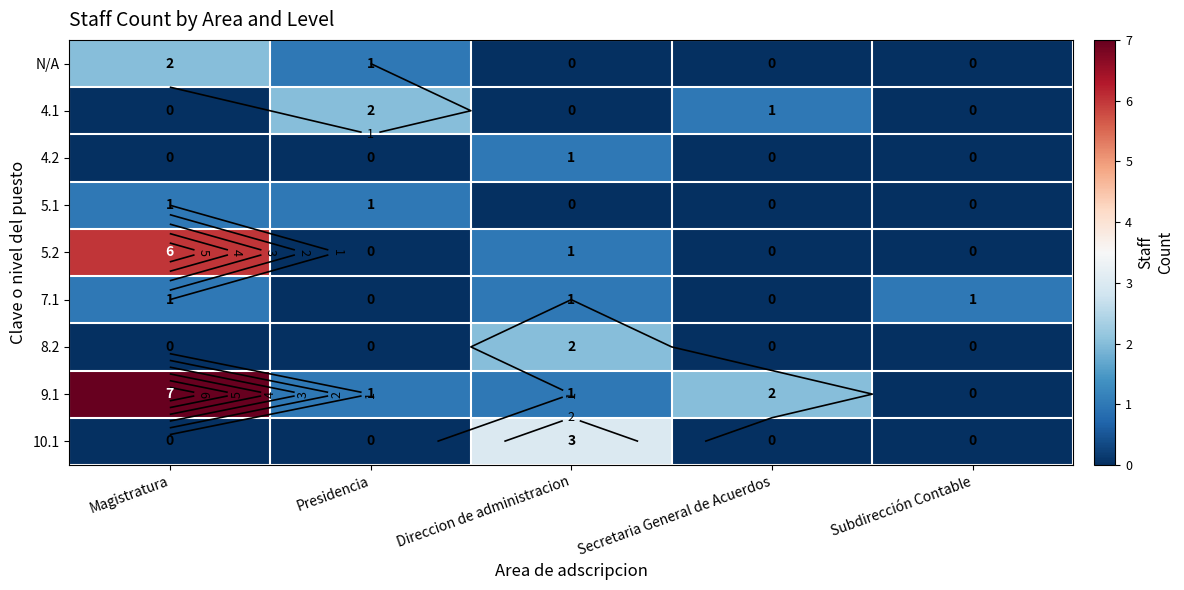

What is the total value across all series at Magistratura?

17